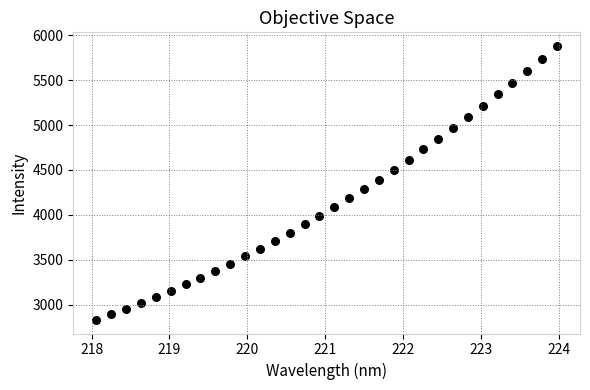

What is the range of Y values (max minus min)?

3047.6